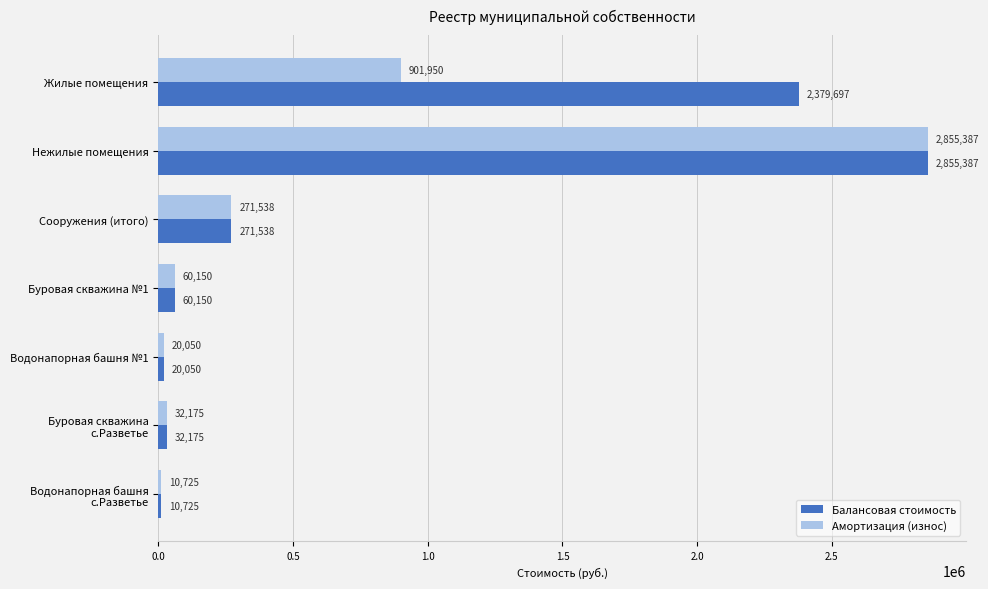

What is the average value of the Амортизация (износ) series?

593139